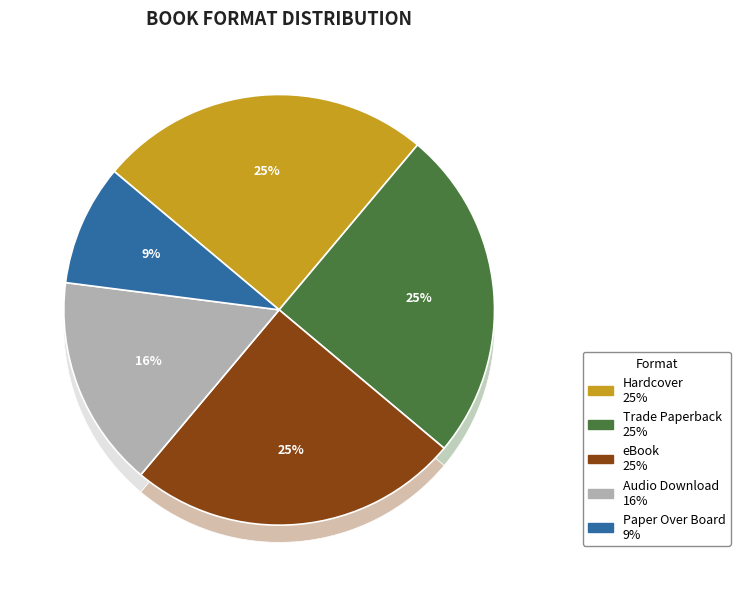

What is the largest slice in the pie chart?

Hardcover